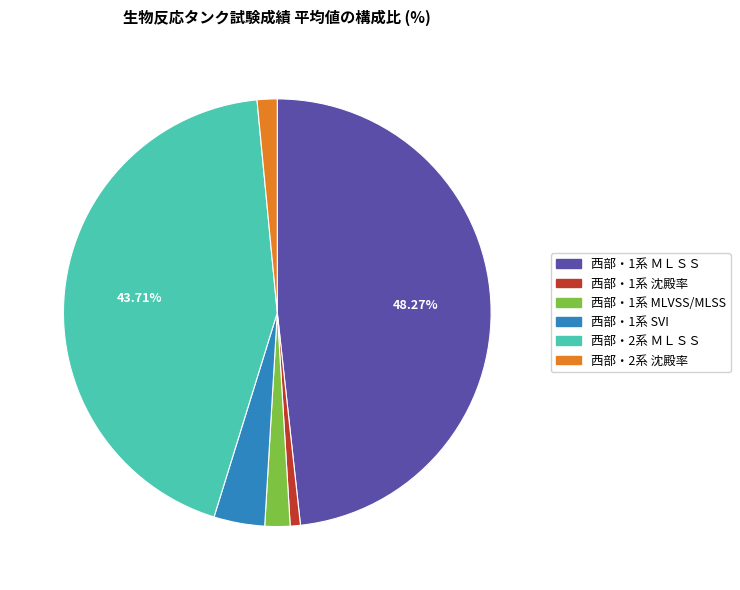

To the nearest percent, what portion does 西部・1系 MLVSS/MLSS represent?

2%